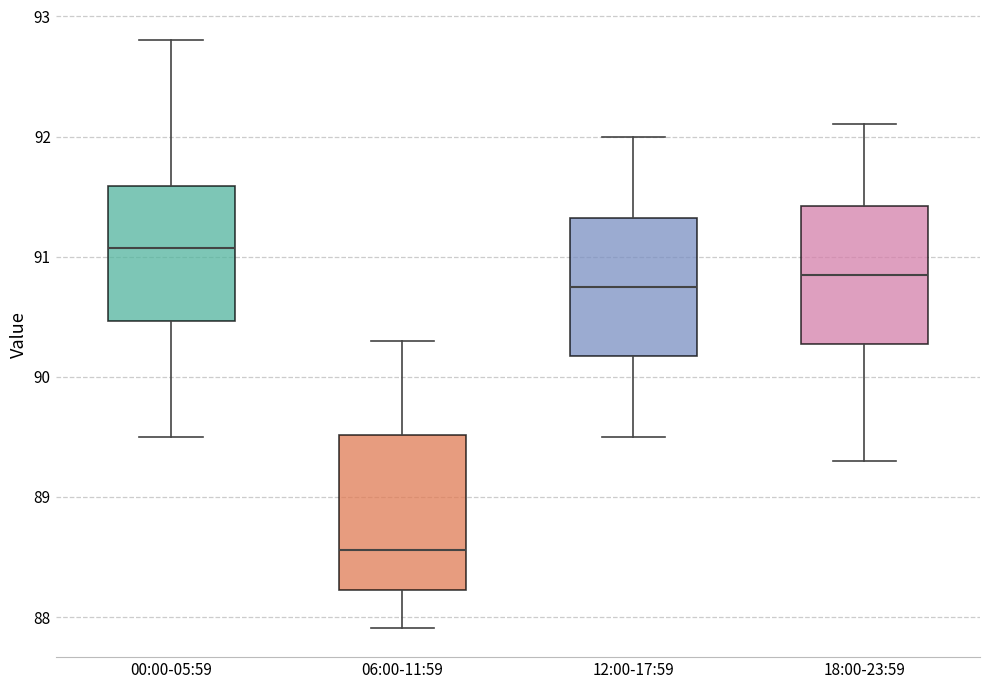

Reading left to right, transcribe this box plot: for each box, give where its median line is, the range the box spans, and where its two whiskers end, as read against the y-axis. The values are not printed on the chart, so give them approximately, as read against the axis.

00:00-05:59: median 91.1, box 90.5 to 91.6, whiskers 89.5 to 92.8
06:00-11:59: median 88.6, box 88.2 to 89.5, whiskers 87.9 to 90.3
12:00-17:59: median 90.8, box 90.2 to 91.3, whiskers 89.5 to 92.0
18:00-23:59: median 90.9, box 90.3 to 91.4, whiskers 89.3 to 92.1